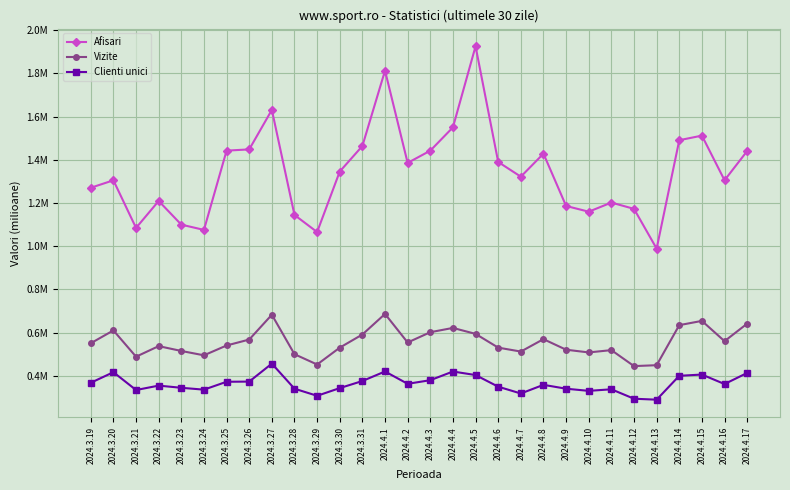

True or false: Vizite has more than 0 interior local peaks.

True